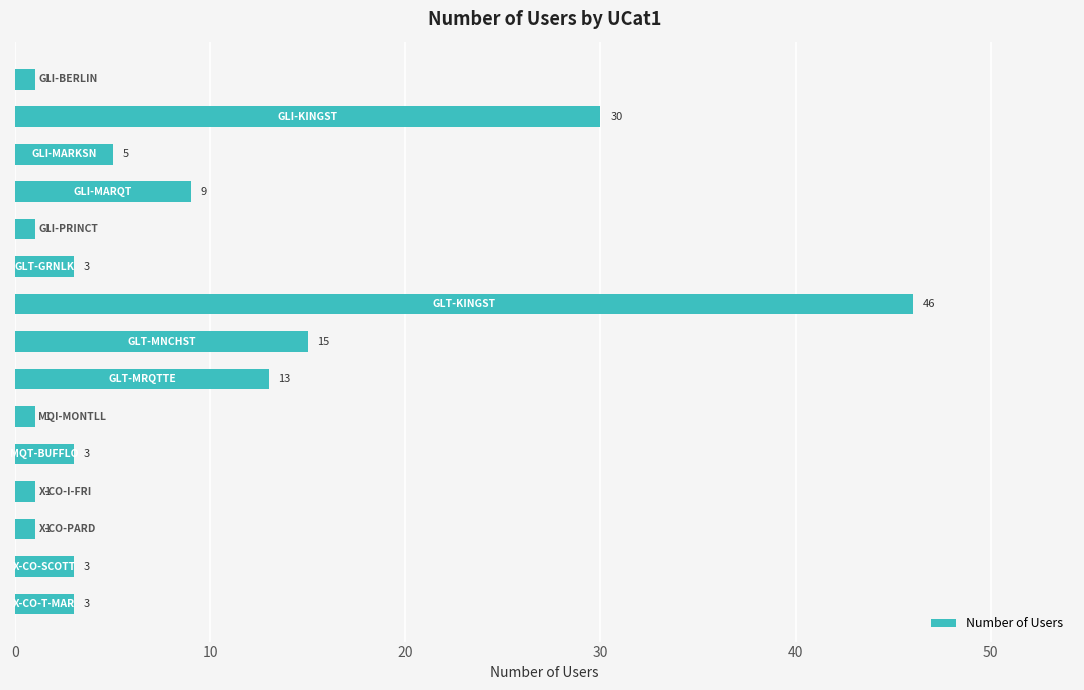

What is the value of the 7th bar from the top?

46